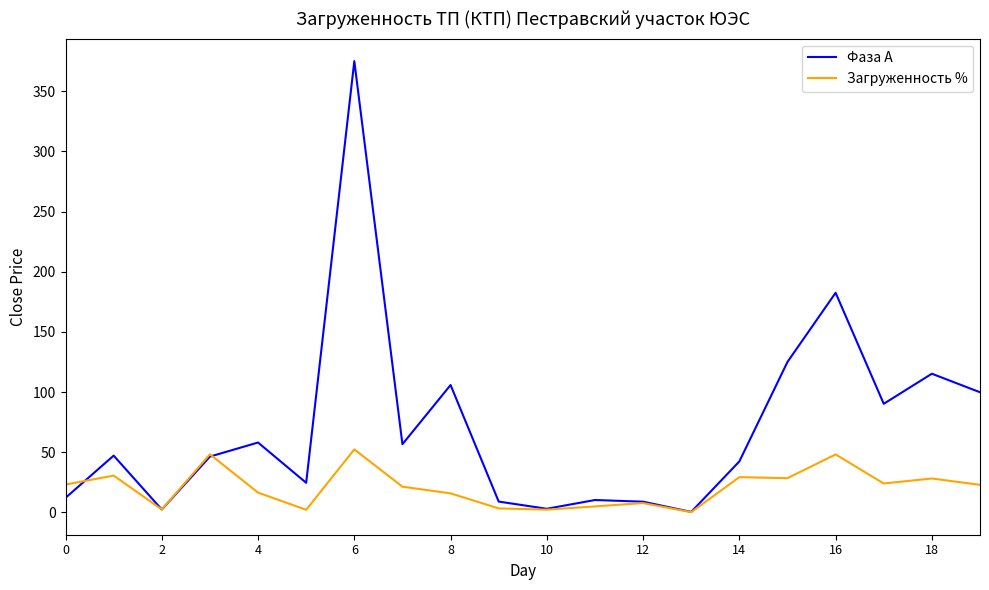

Which series has the largest range (max minus min)?

Фаза А